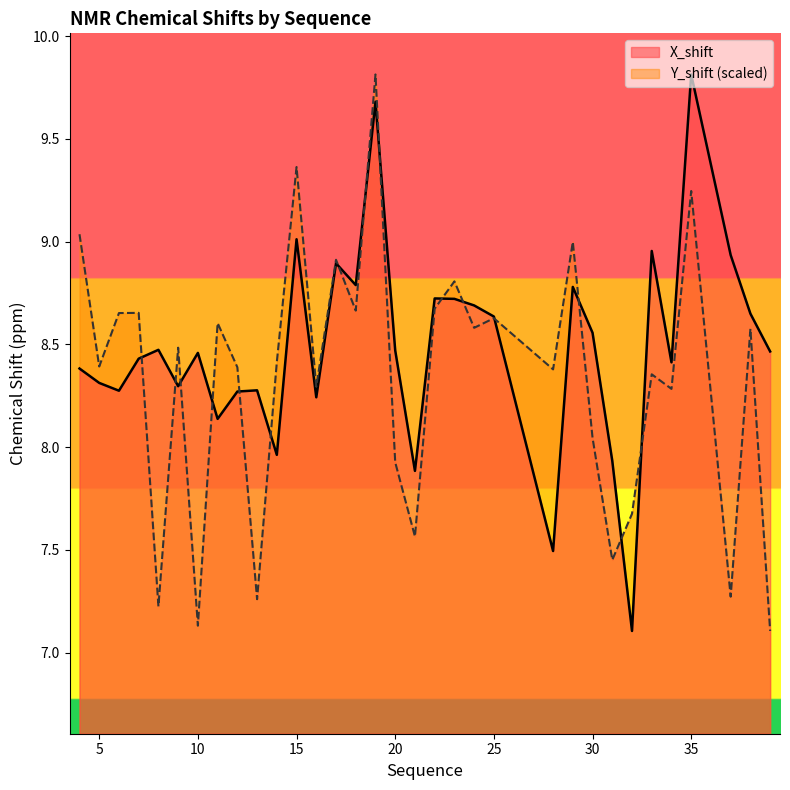

Where is X_shift nearest to the value 8?

14